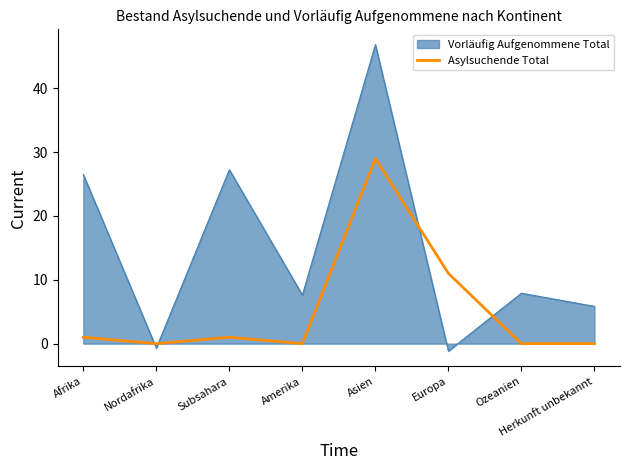

What position from the right is Nordafrika?

7